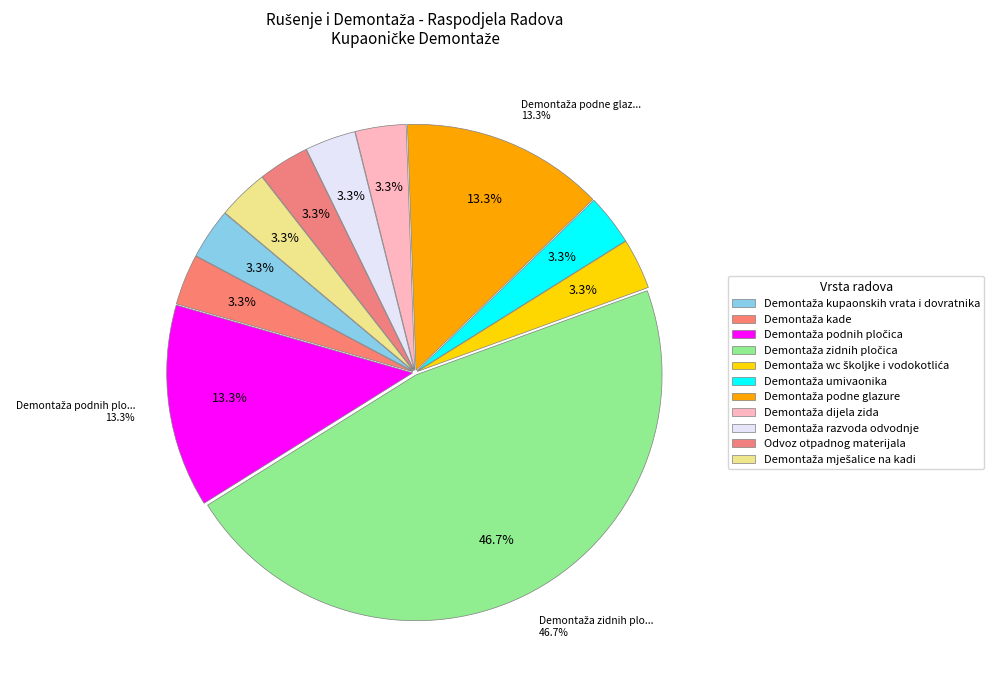

What portion of the pie excludes Odvoz otpadnog materijala?

96.7%